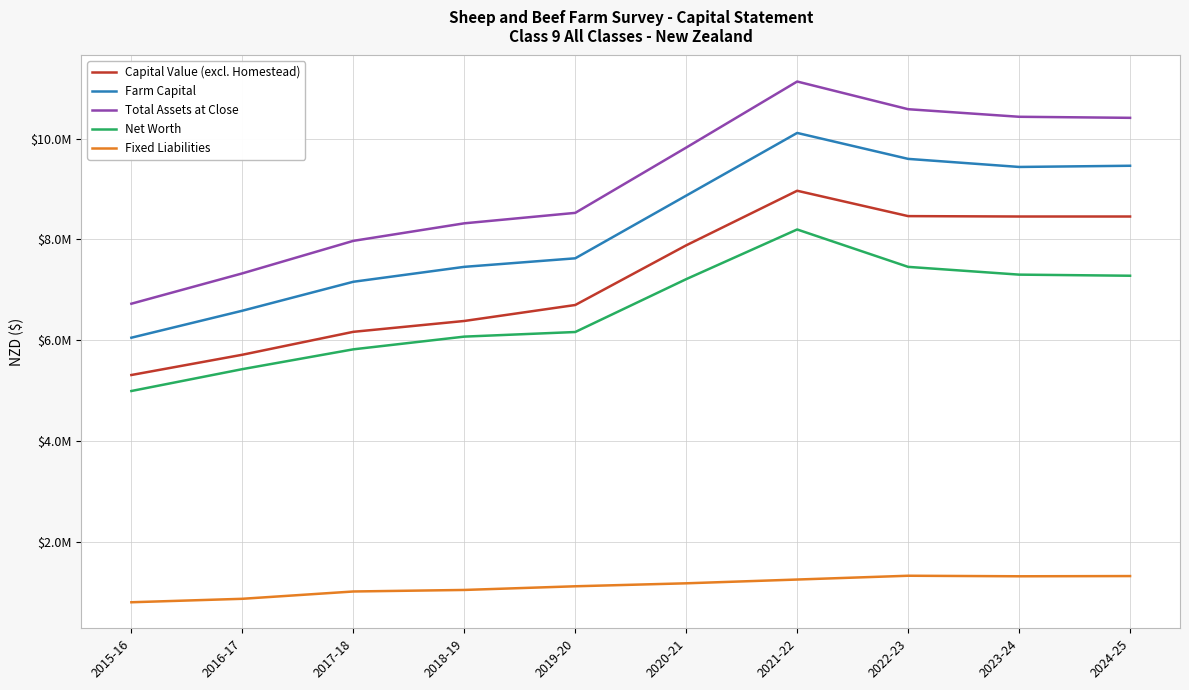

Is this an area chart (filled region under the line)?

No